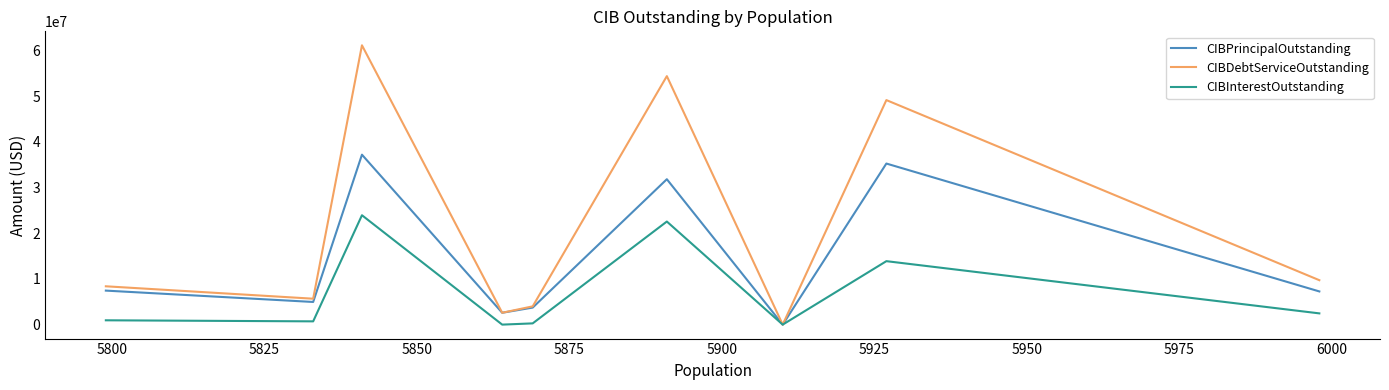

Rank the series by their maximum value, from lowest to highest.

CIBInterestOutstanding, CIBPrincipalOutstanding, CIBDebtServiceOutstanding